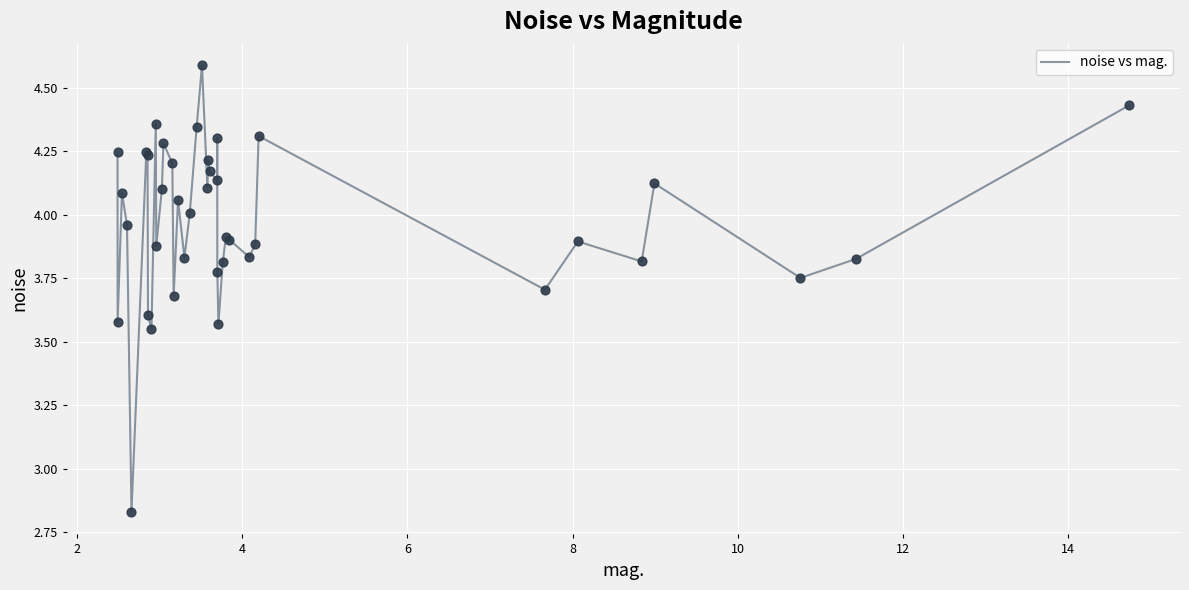

What is the greatest value displayed?

4.6